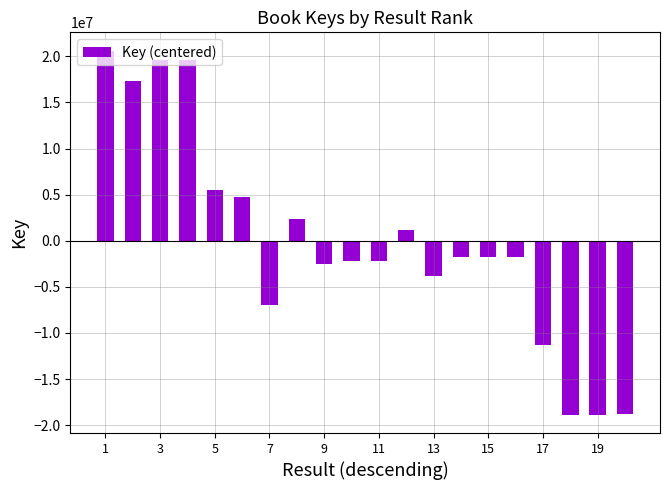

What is the difference between the second highest and second lowest values?

38477111